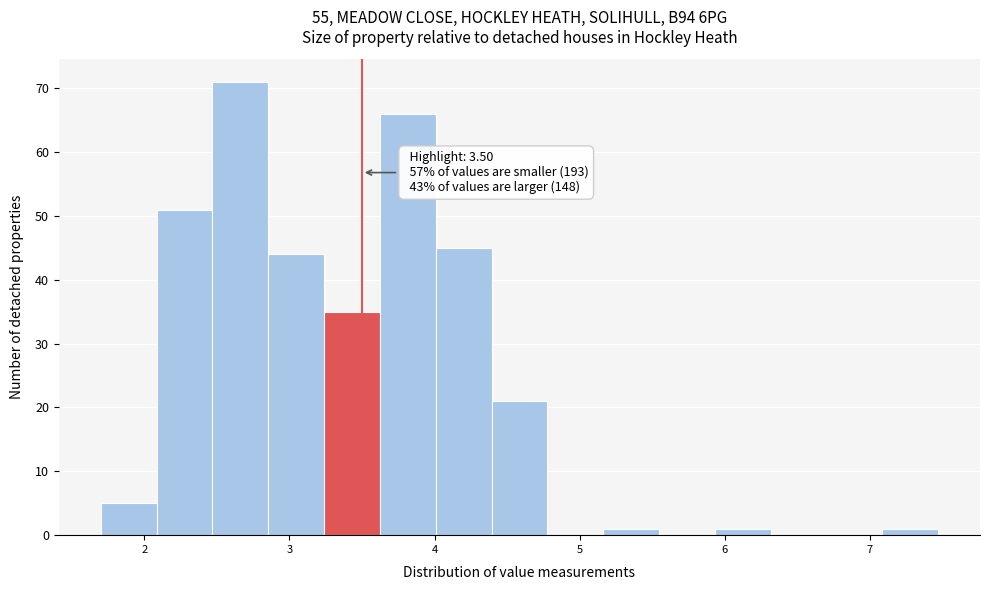

Around what value on the x-axis is the tallest bar? Give the approximate position of its centre, as read against the axis.

2.7